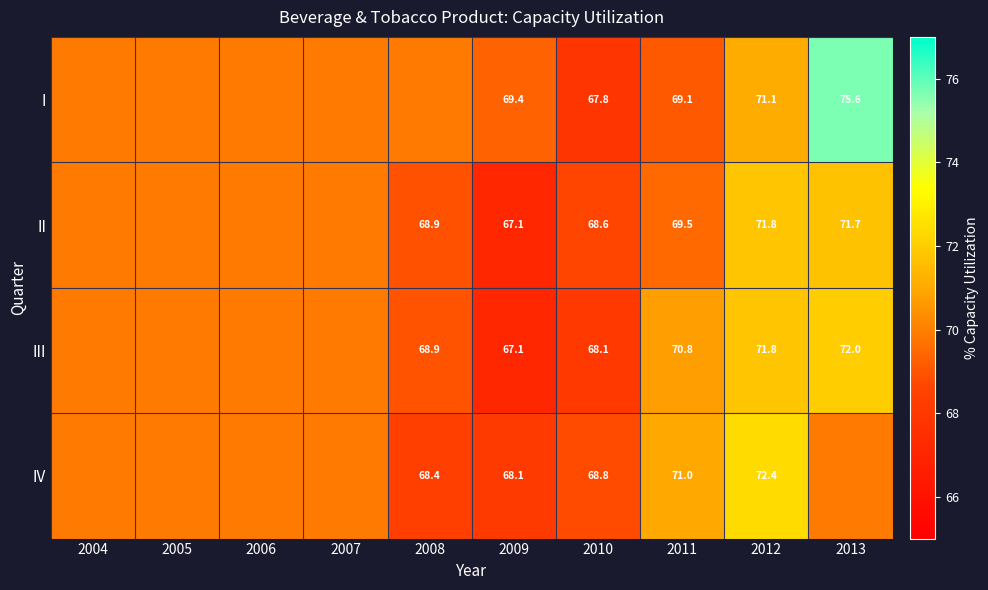

Between 2010 and 2011, which series saw the biggest shift?

III